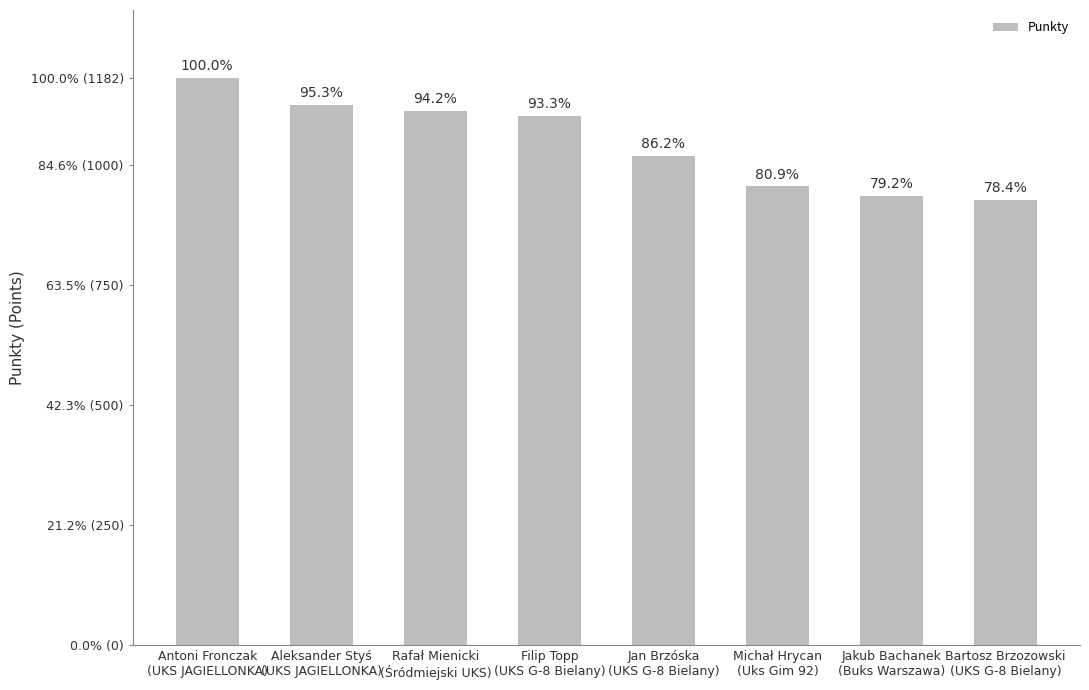

What is the minimum value shown in the chart?

927